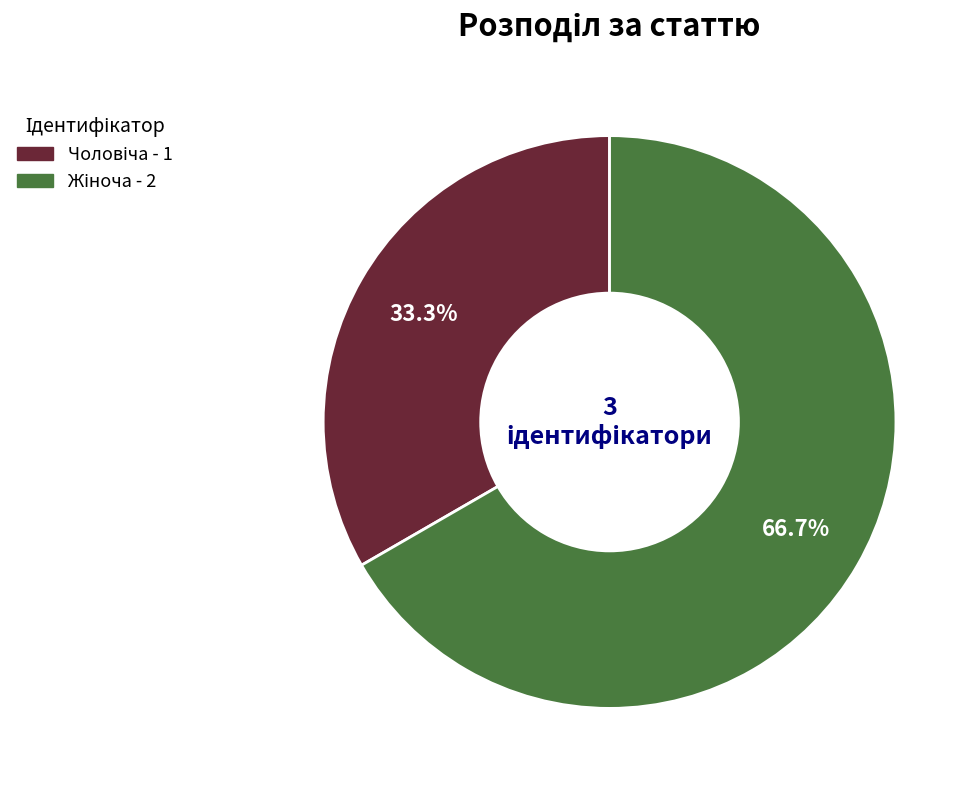

Does any single category account for the majority?

Yes